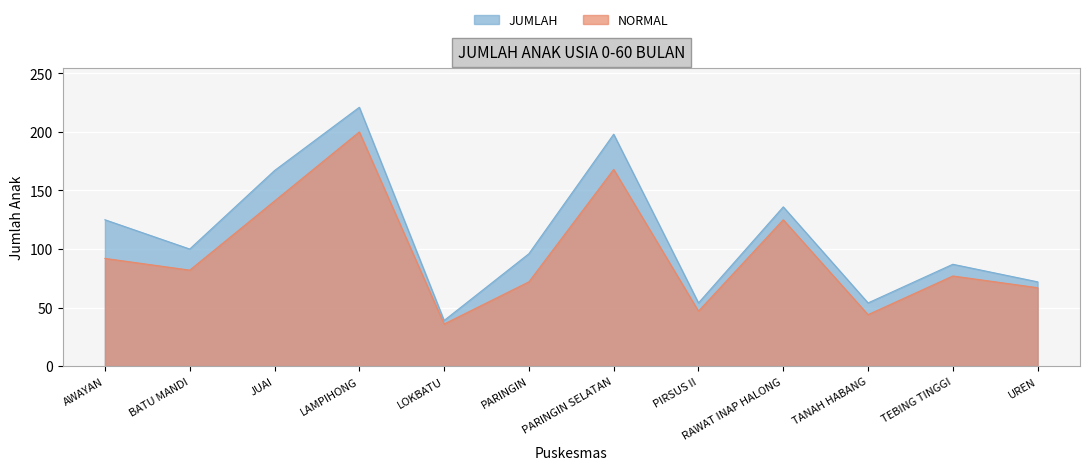

What is the label of the 11th point from the left?

TEBING TINGGI